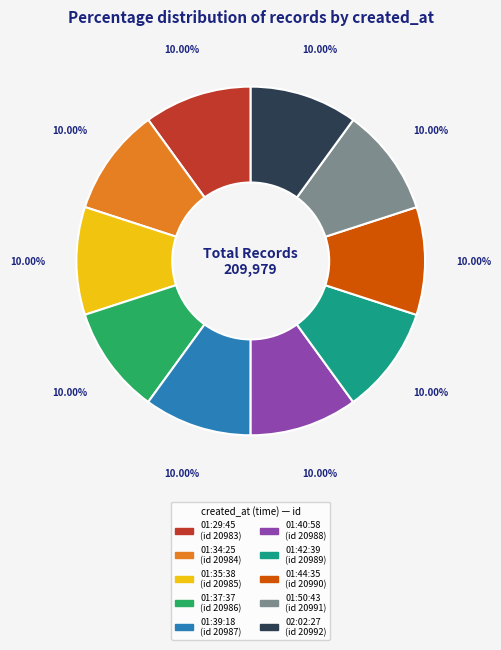

Does any single category account for the majority?

No